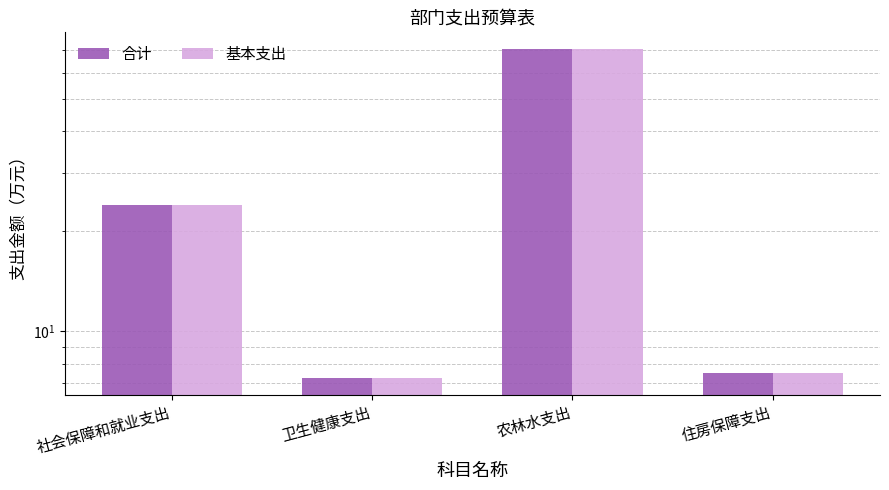

What is the minimum value shown in the chart?

7.2